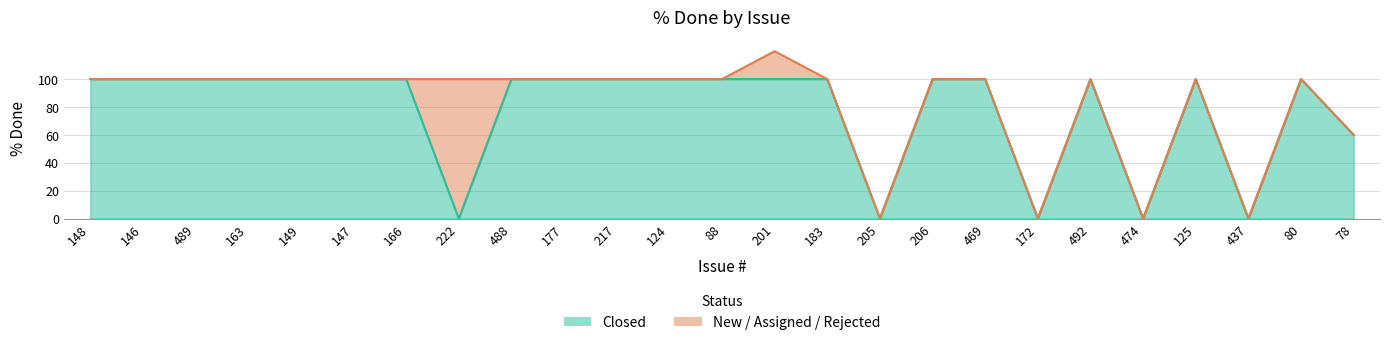

List the labels in order of value, largest first.

148, 146, 489, 163, 149, 147, 166, 488, 177, 217, 124, 88, 201, 183, 206, 469, 492, 125, 80, 78, 222, 205, 172, 474, 437